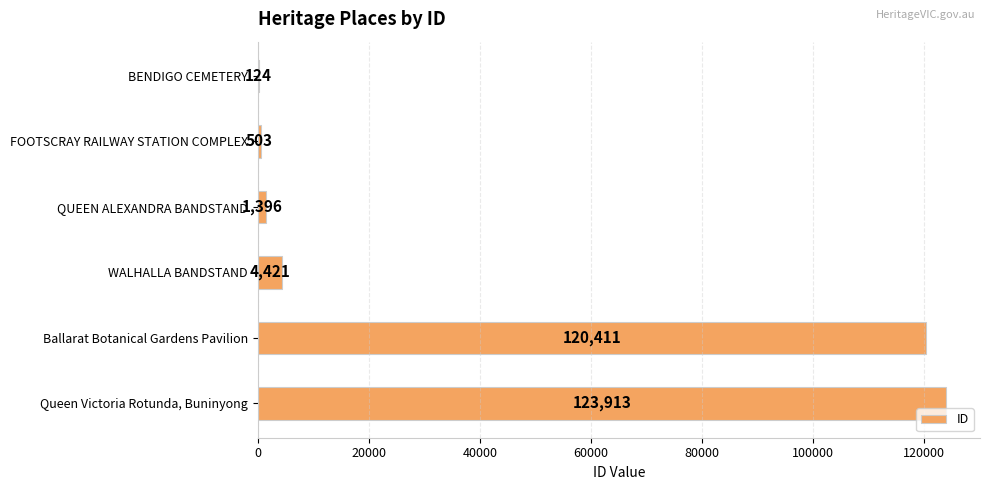

Is it true that the value at Ballarat Botanical Gardens Pavilion is 120411?

True